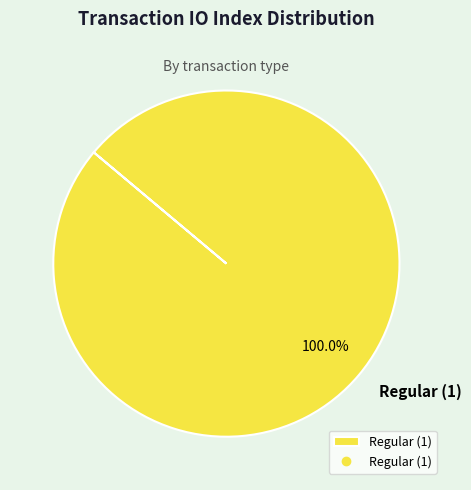

Does any single category account for the majority?

Yes